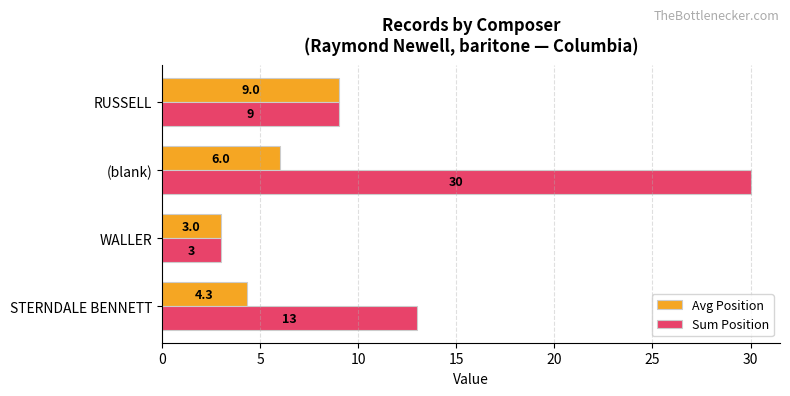

Which series has the widest spread of values?

Sum Position